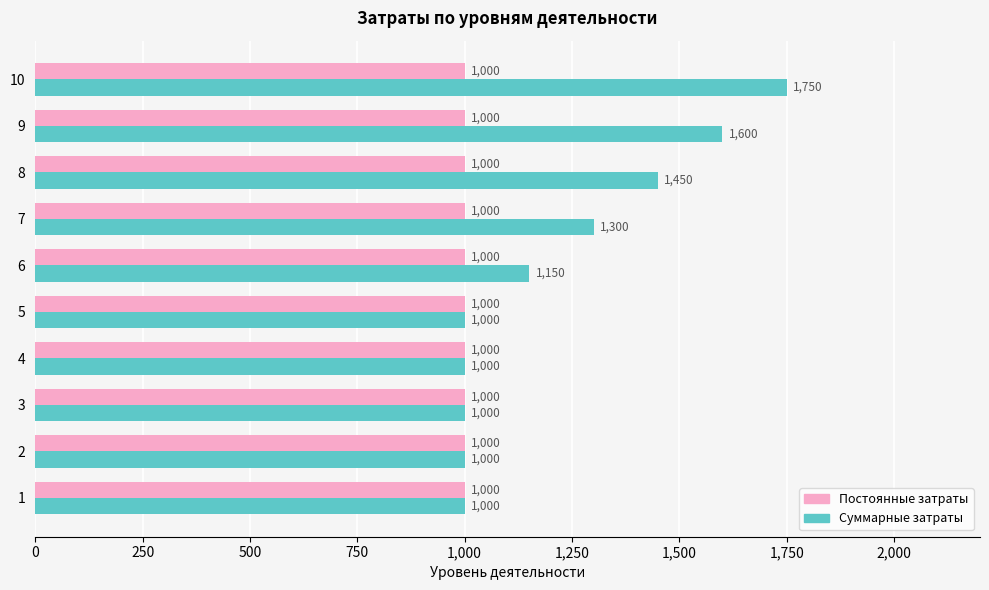

List the series in order of their overall mean, highest first.

Суммарные затраты, Постоянные затраты